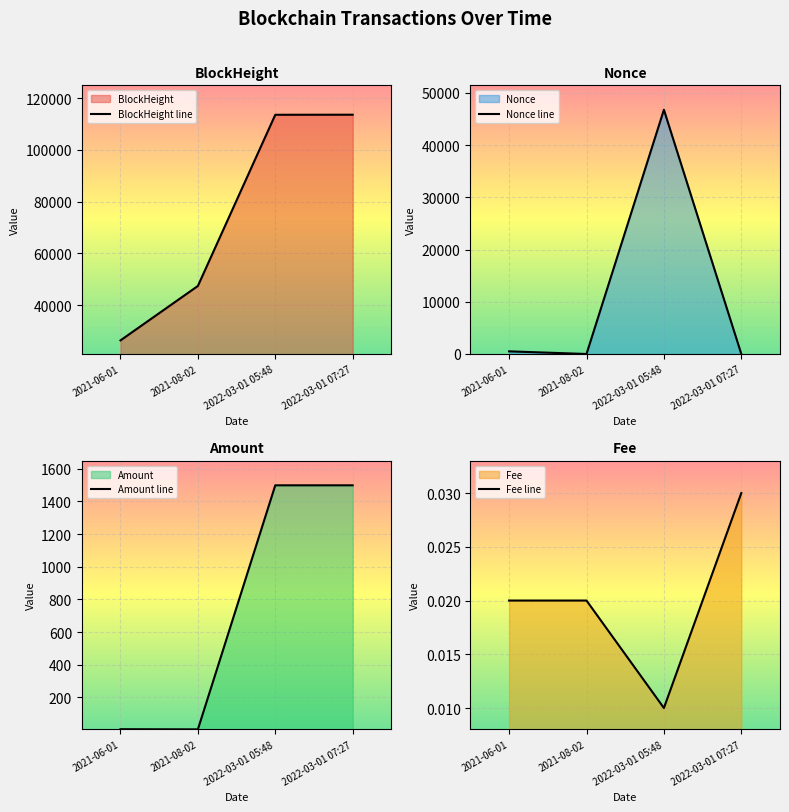

What is the approximate value of BlockHeight at 2021-08-02?

47367.0